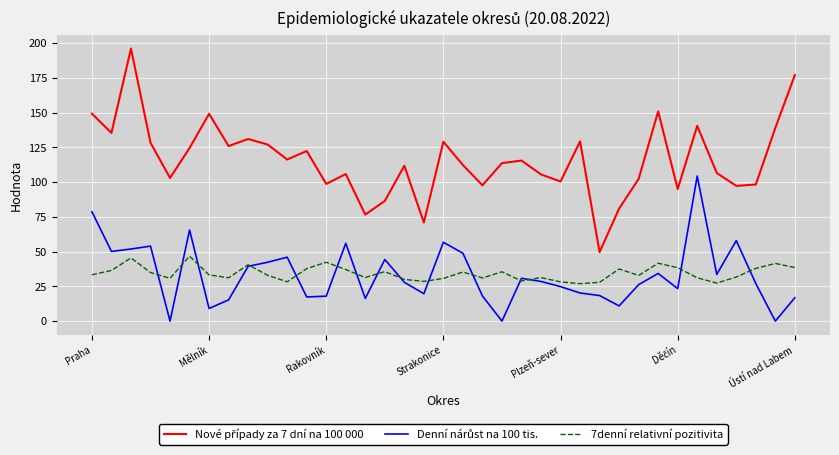

What is the difference between the maximum and minimum values in the Nové případy za 7 dní na 100 000 series?

146.4